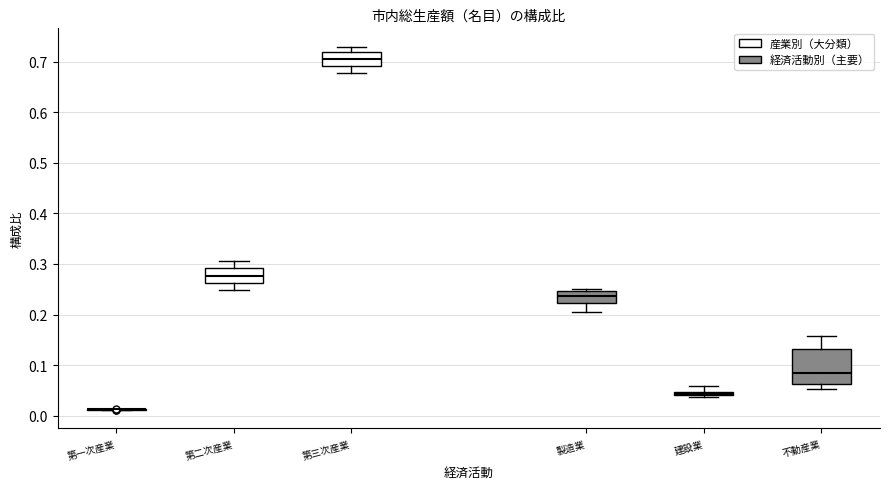

Which box is the tallest, from its lower edge to its upper edge?

不動産業